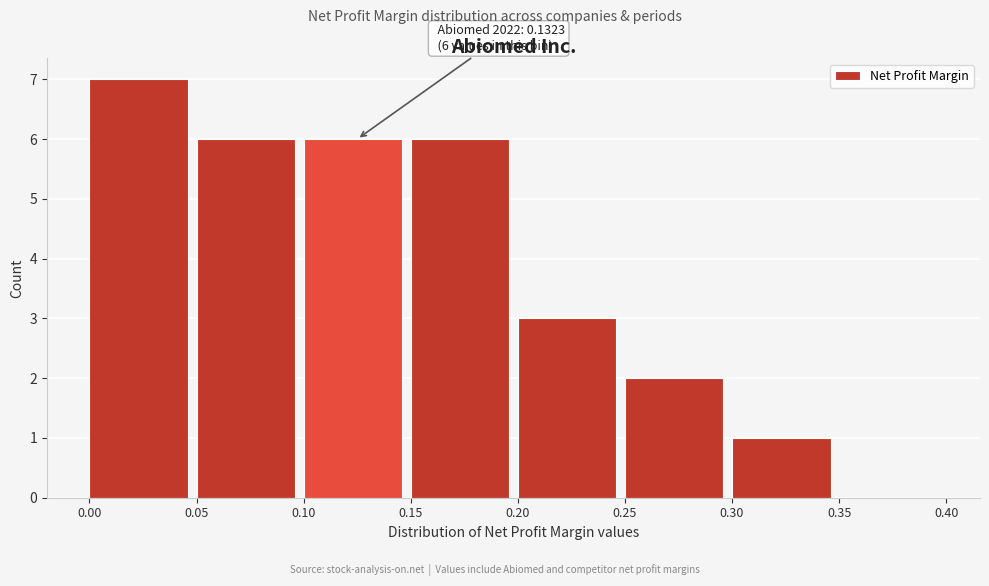

Over which range of the x-axis is the bar tallest?

0.00 to 0.05